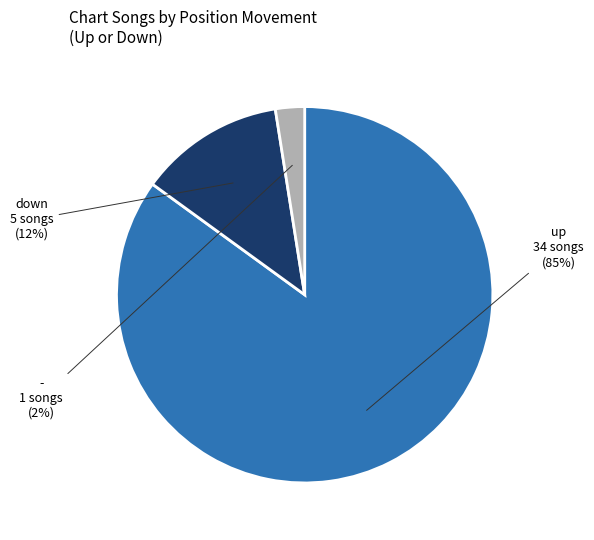

True or false: up accounts for 74% of the total.

False